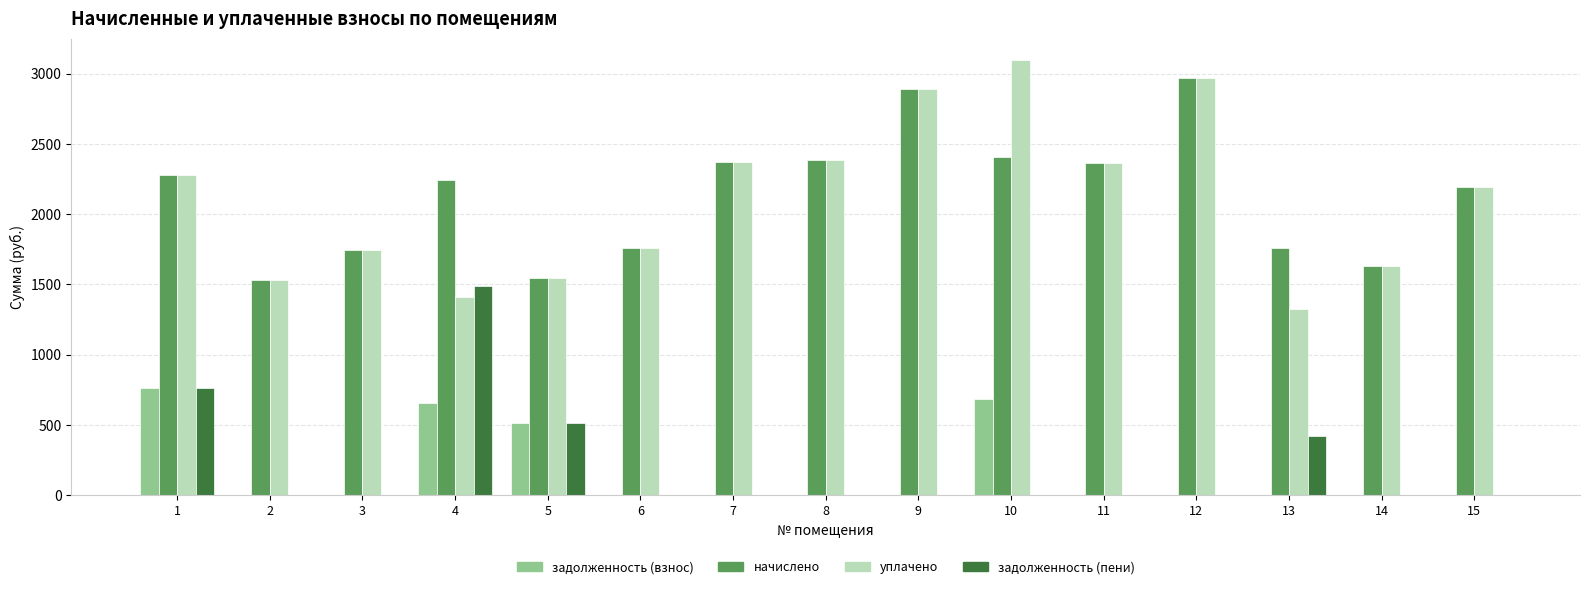

Is the value of начислено at 14 greater than the value of задолженность (взнос) at 4?

Yes